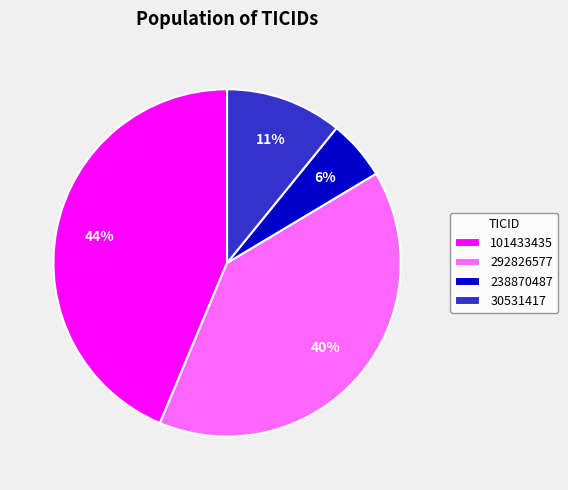

Rank the categories by value from highest to lowest.

101433435, 292826577, 30531417, 238870487